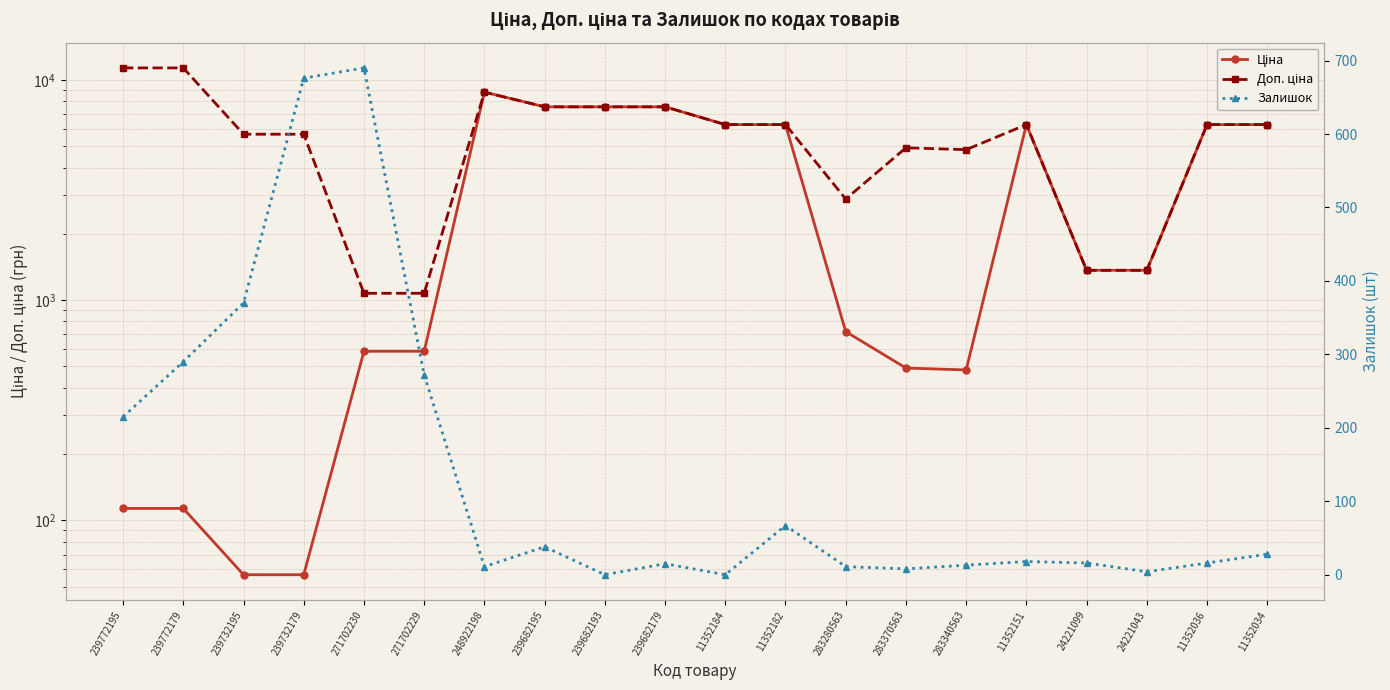

What is the difference between the maximum and second lowest values in the Залишок series?

690.0